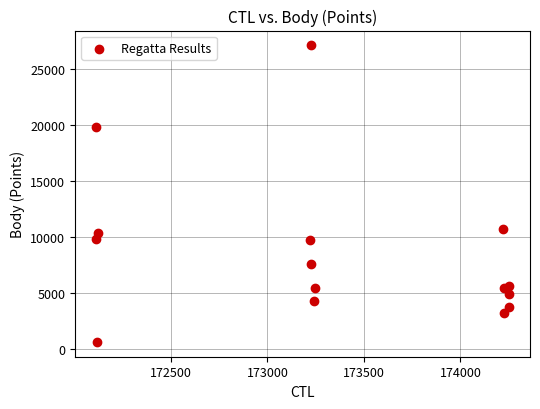

What Y value in the scatter plot is closest to 13904?

10770